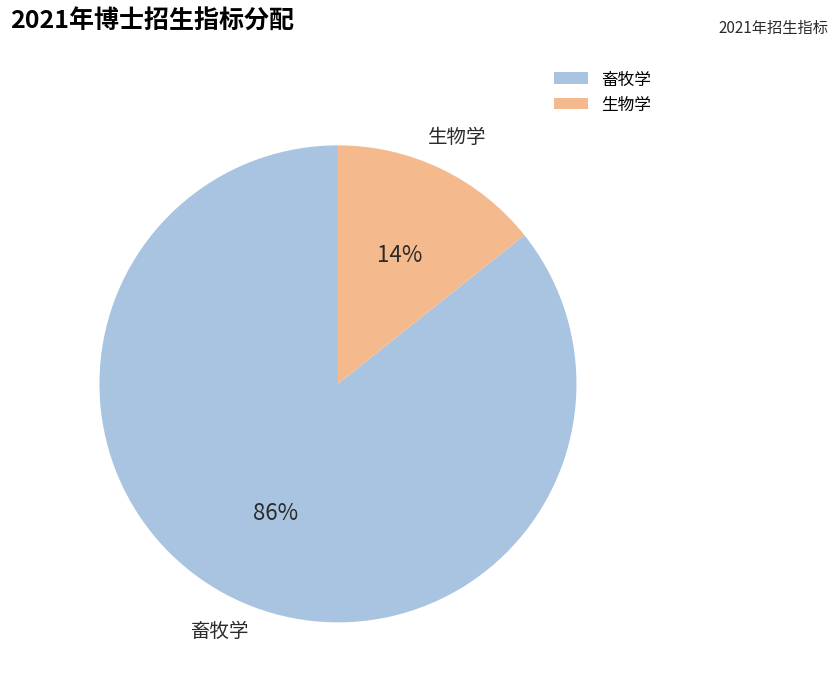

To the nearest percent, what percentage of the pie is 生物学?

14%